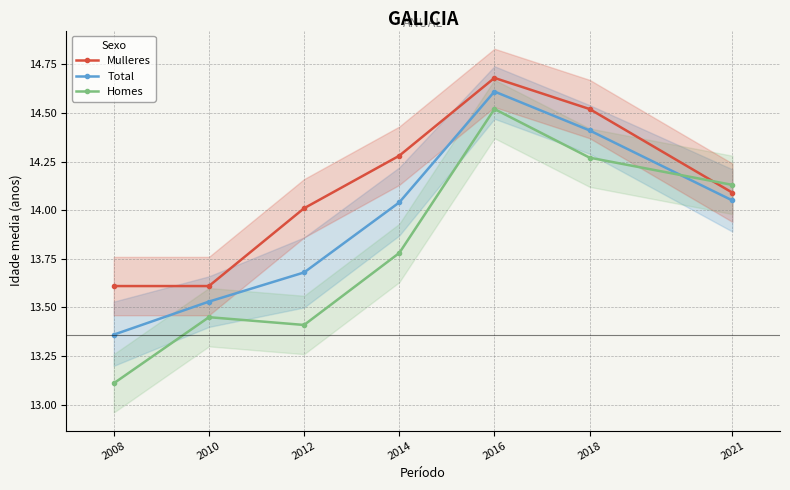

Which series has the largest total across all categories?

Mulleres